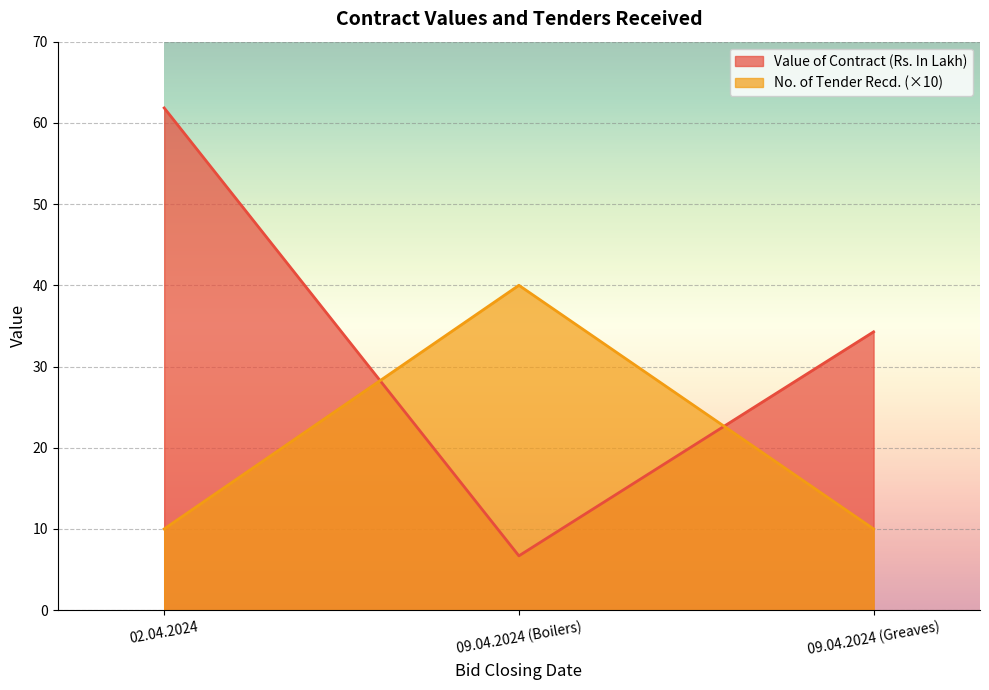

What is the smallest value displayed?

6.7